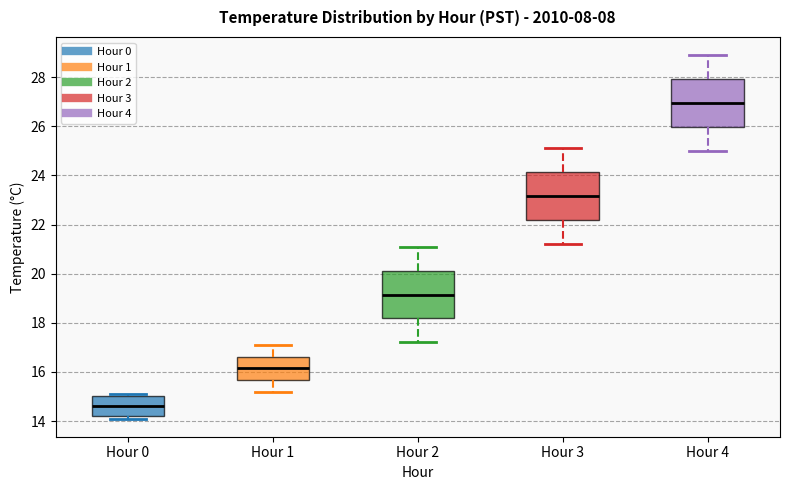

Reading left to right, transcribe this box plot: for each box, give where its median line is, the range the box spans, and where its two whiskers end, as read against the y-axis. The values are not printed on the chart, so give them approximately, as read against the axis.

Hour 0: median 14.6, box 14.2 to 15.0, whiskers 14.2 (just below the box's lower edge) to 15.2
Hour 1: median 16.2, box 15.6 to 16.6, whiskers 15.2 to 17.2
Hour 2: median 19.2, box 18.2 to 20.2, whiskers 17.2 to 21.2
Hour 3: median 23.2, box 22.2 to 24.2, whiskers 21.2 to 25.2
Hour 4: median 27.0, box 26.0 to 28.0, whiskers 25.0 to 29.0